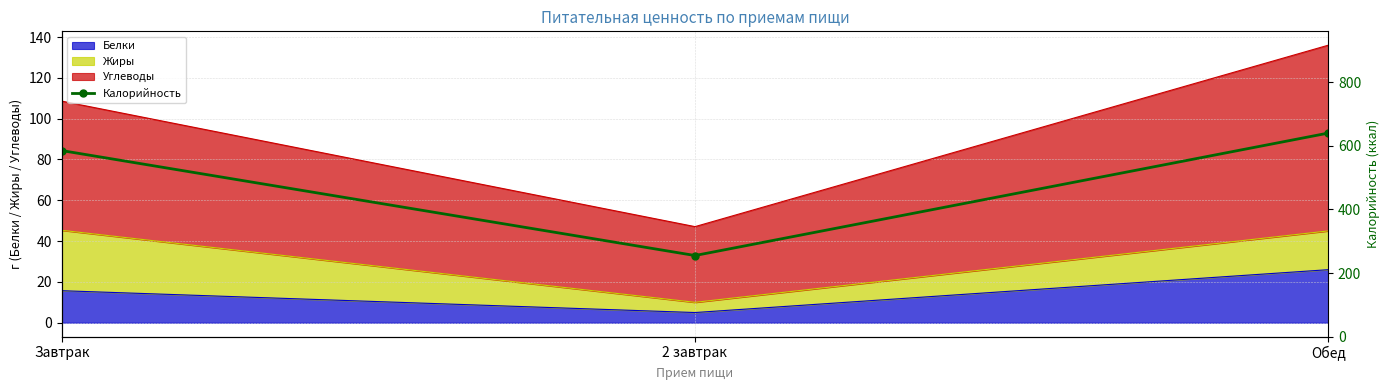

Rank the categories by value from lowest to highest.

2 завтрак, Завтрак, Обед